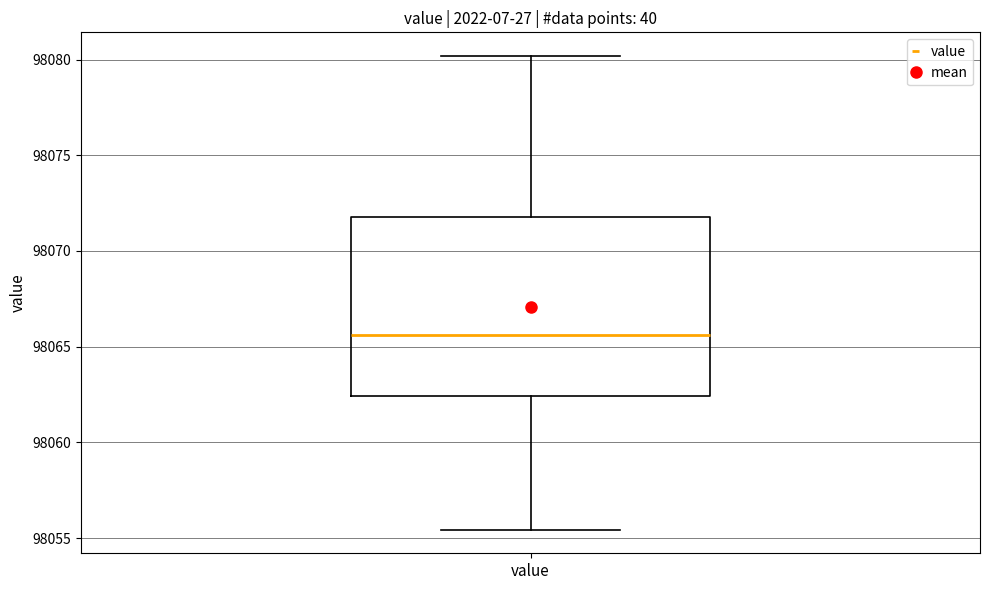

Read this box plot against the y-axis: the position of the median line, the range covered by the box, and the ends of both whiskers. The values are not printed on the chart, so give them approximately, as read against the axis.

median 98065.5, box 98062.5 to 98072.0, whiskers 98055.5 to 98080.0